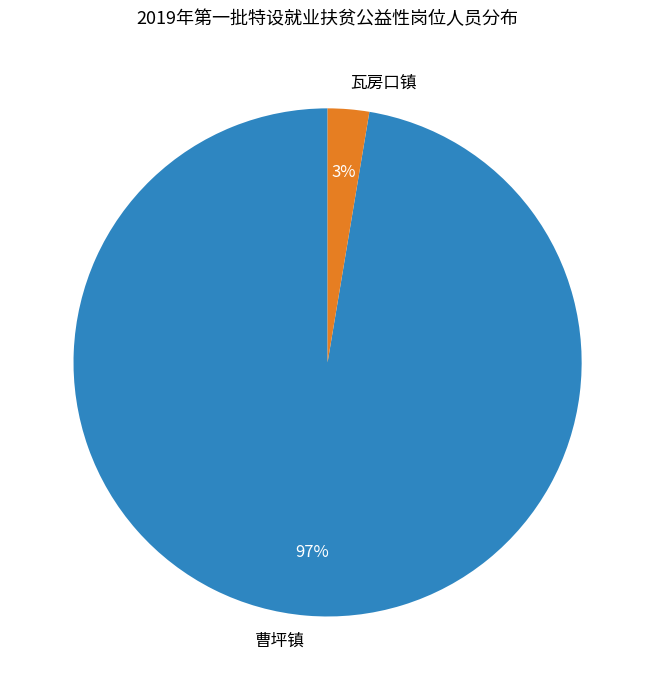

Between 曹坪镇 and 瓦房口镇, which is larger?

曹坪镇